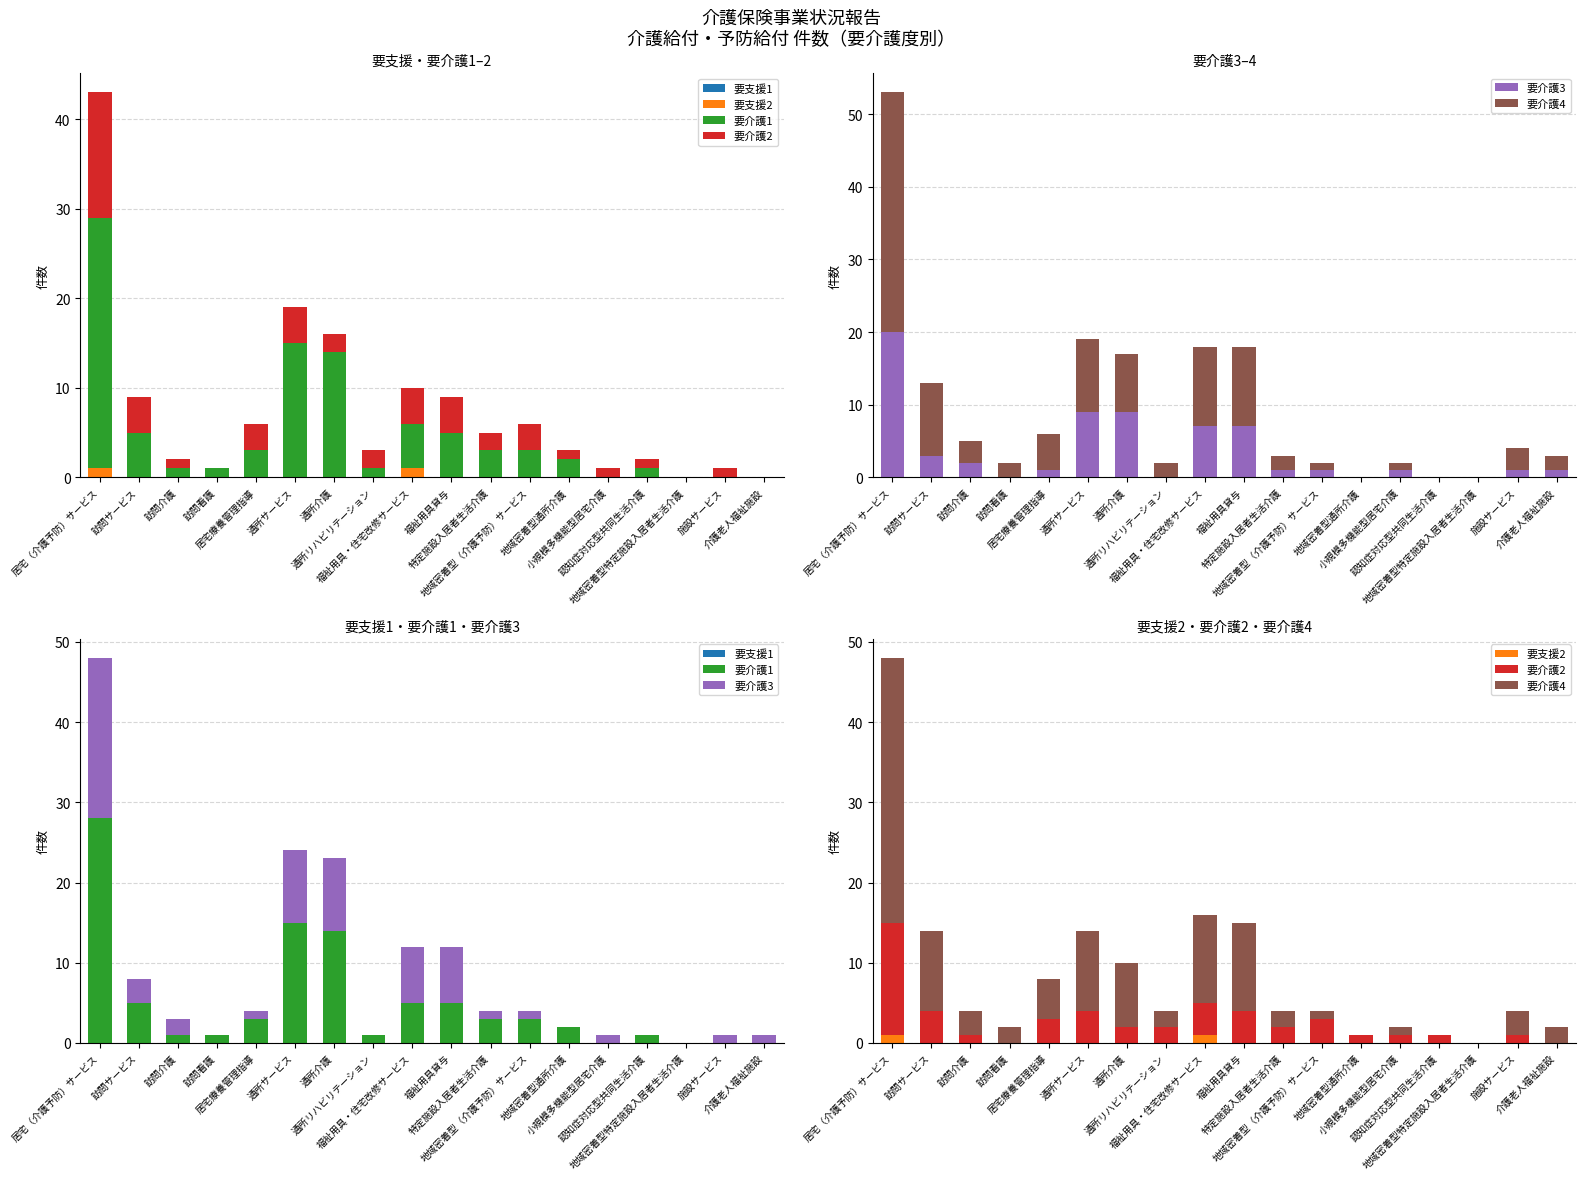

Rank the categories by 要支援1 value from highest to lowest.

居宅（介護予防）サービス, 訪問サービス, 訪問介護, 訪問看護, 居宅療養管理指導, 通所サービス, 通所介護, 通所リハビリテーション, 福祉用具・住宅改修サービス, 福祉用具貸与, 特定施設入居者生活介護, 地域密着型（介護予防）サービス, 地域密着型通所介護, 小規模多機能型居宅介護, 認知症対応型共同生活介護, 地域密着型特定施設入居者生活介護, 施設サービス, 介護老人福祉施設